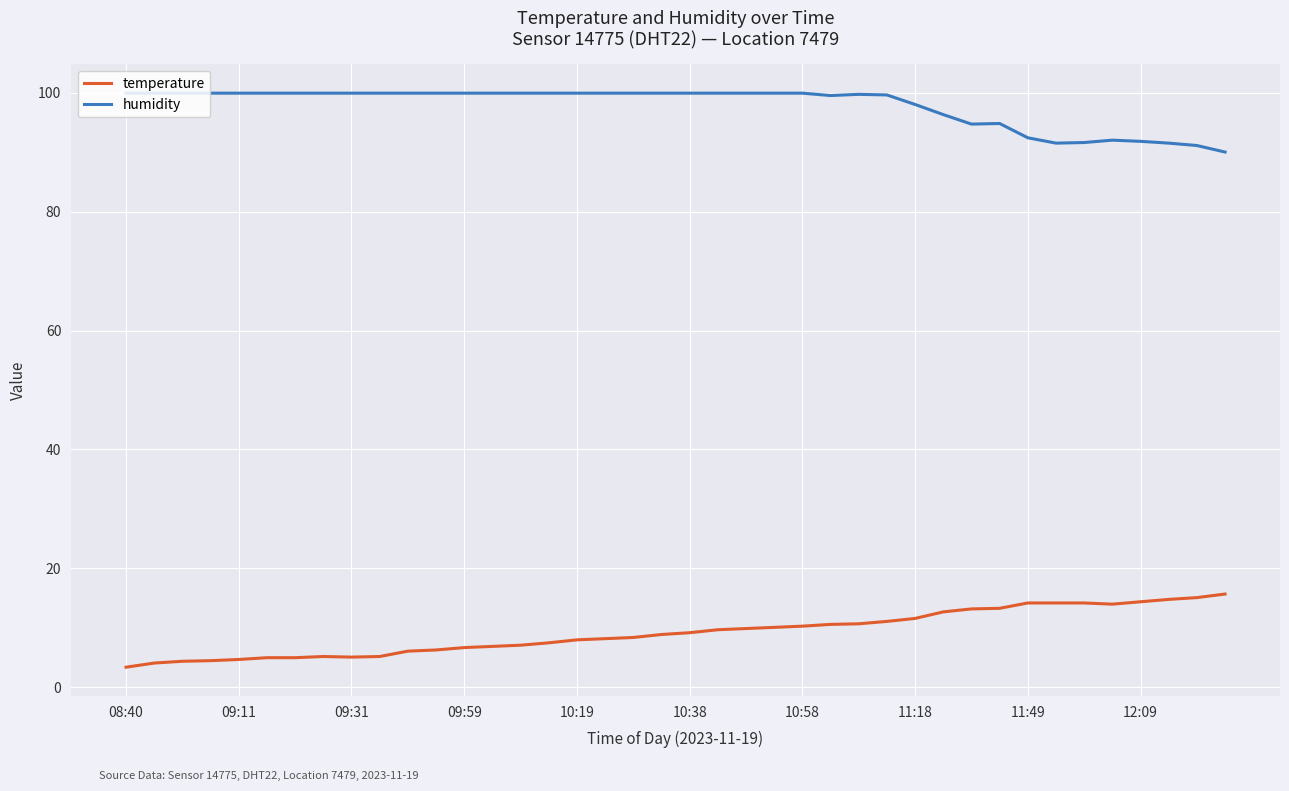

What is the difference between the maximum and minimum values in the humidity series?

9.9